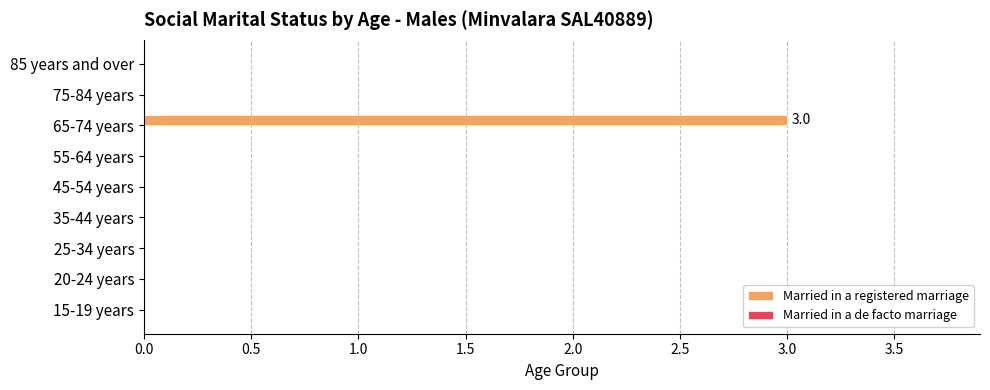

What is the sum of the values at 85 years and over and 65-74 years?

3